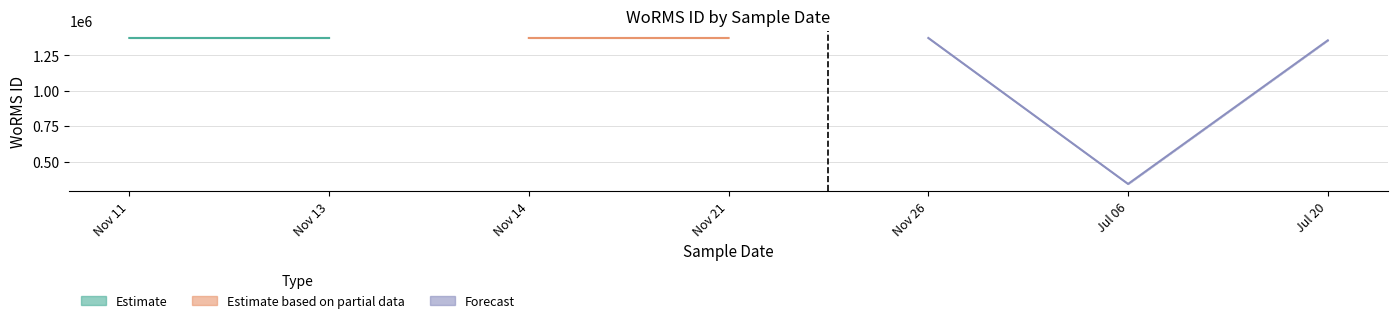

How many lines are shown in the chart?

3